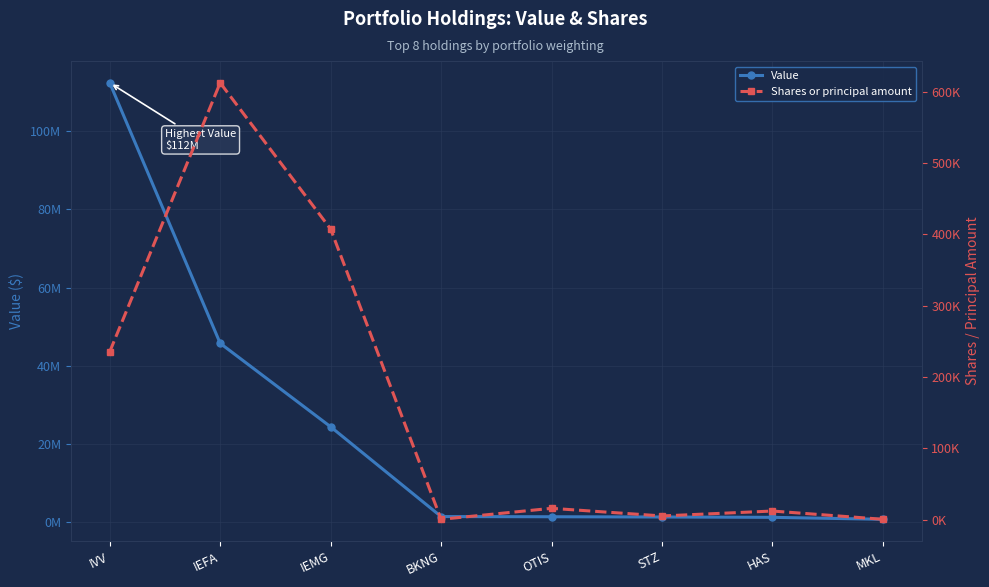

Which series has the widest spread of Y values?

Value